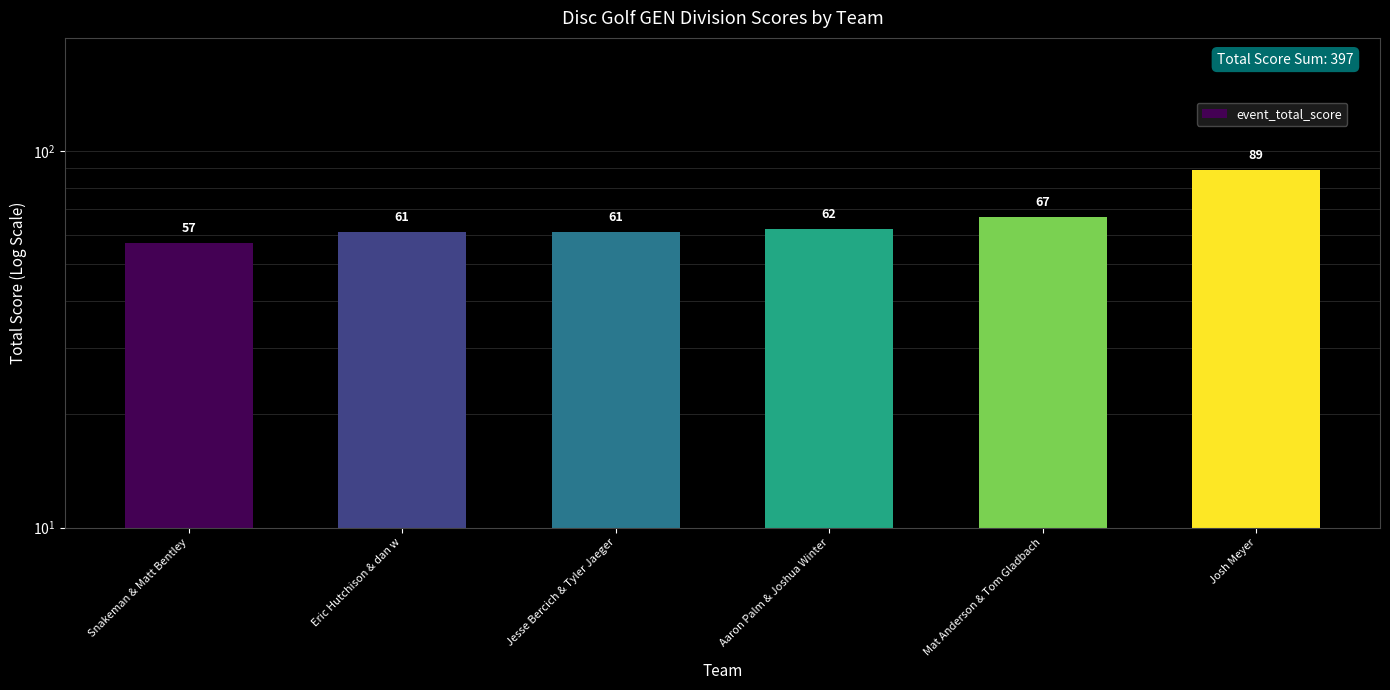

What is the change in value from Jesse Bercich & Tyler Jaeger to Mat Anderson & Tom Gladbach?

+6